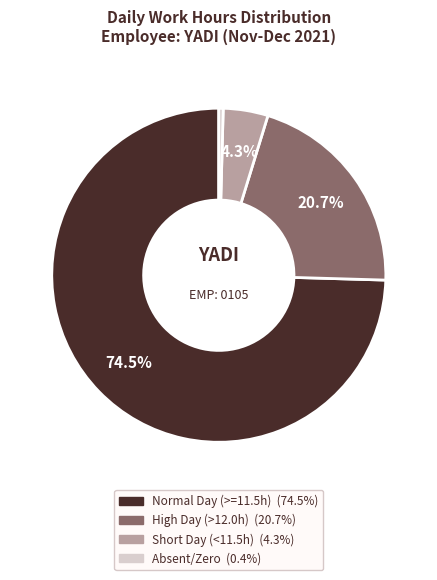

Is there a majority slice in this chart?

Yes